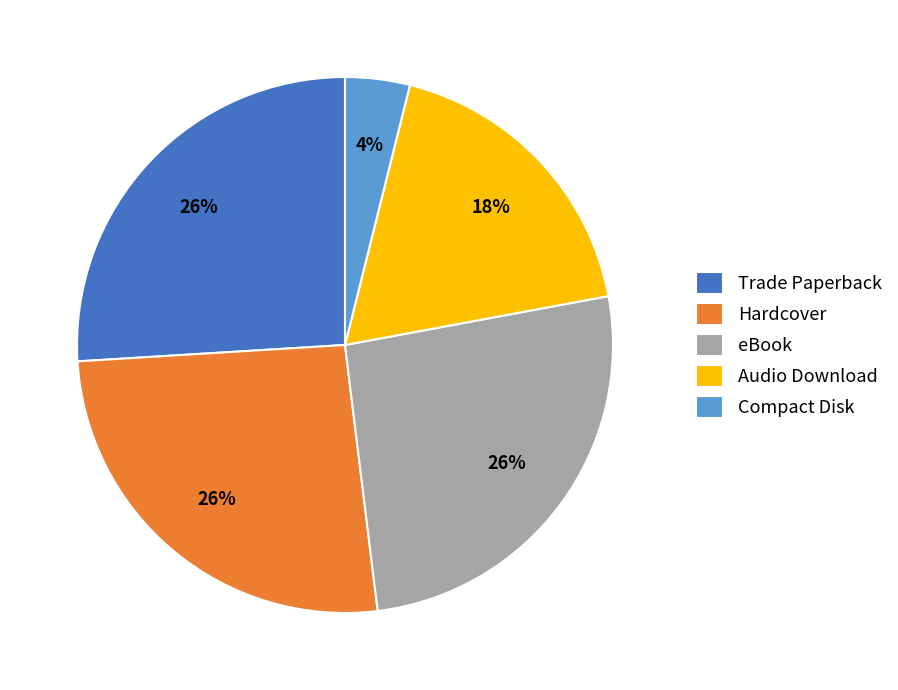

To the nearest percent, what percentage of the pie is Trade Paperback?

26%